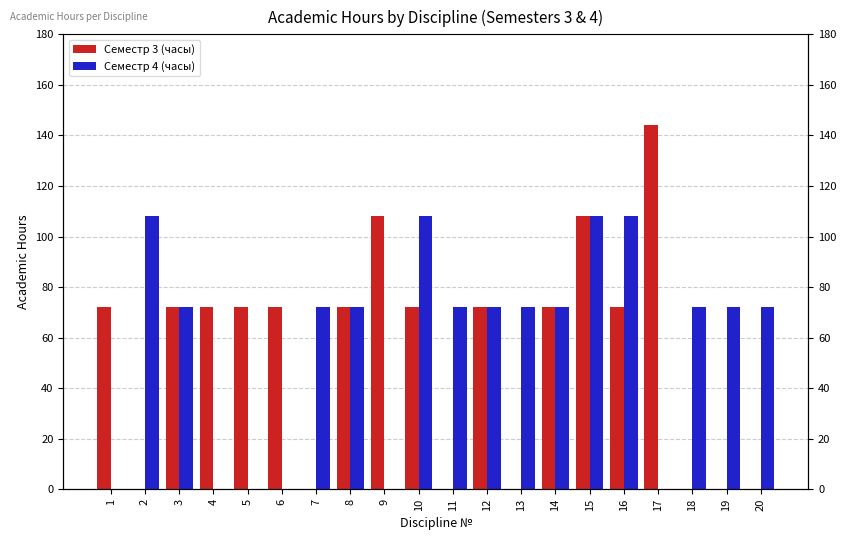

The Семестр 4 (часы) series shows 72 at 11. True or false?

True